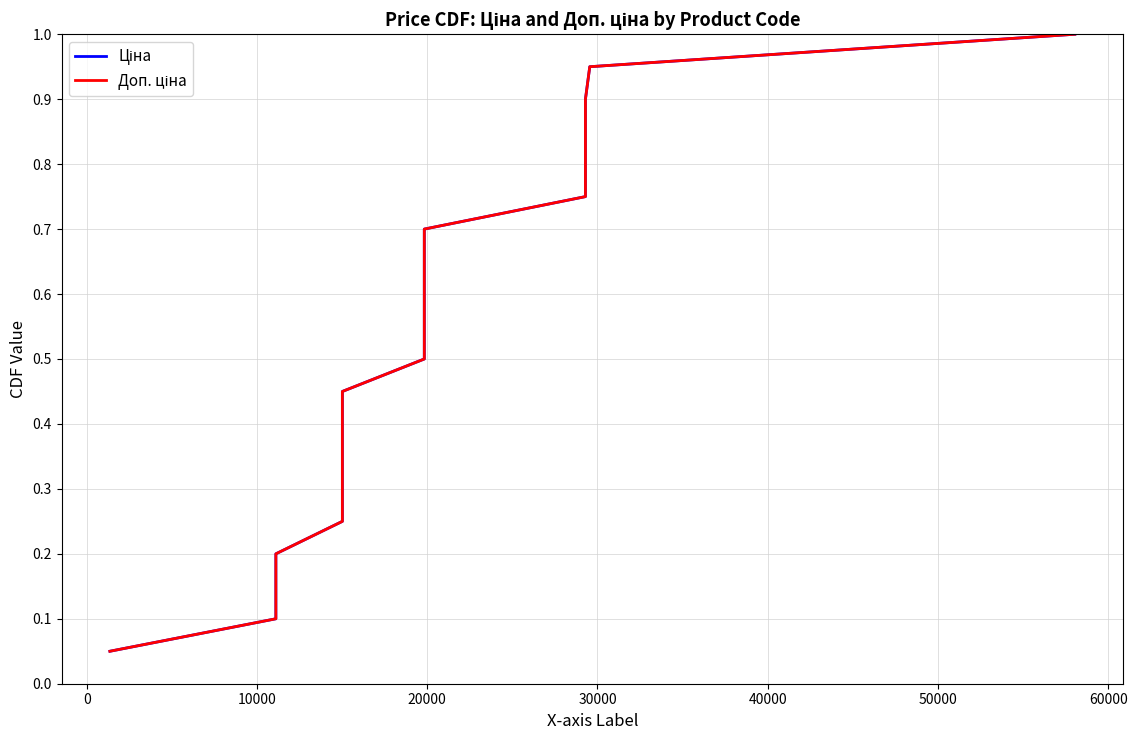

The value of Ціна at 10000 is 0.1. True or false?

False